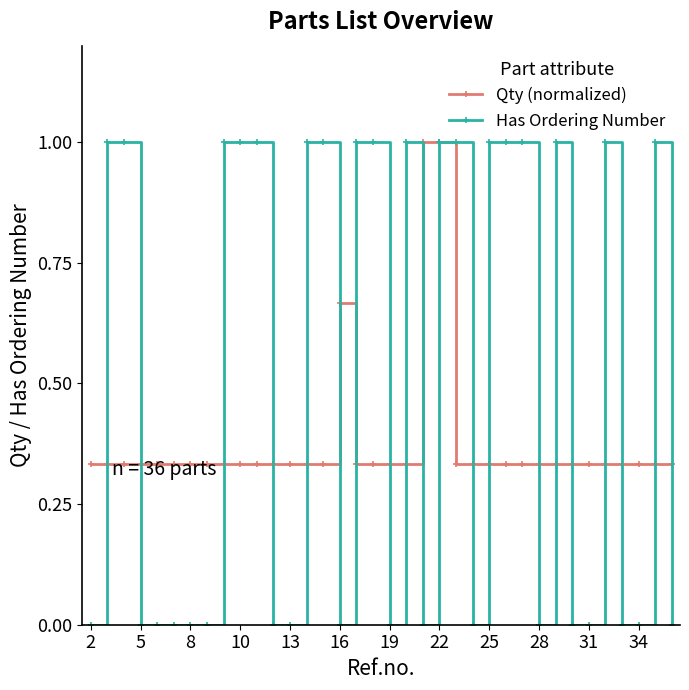

Which series has the largest total across all categories?

Has Ordering Number